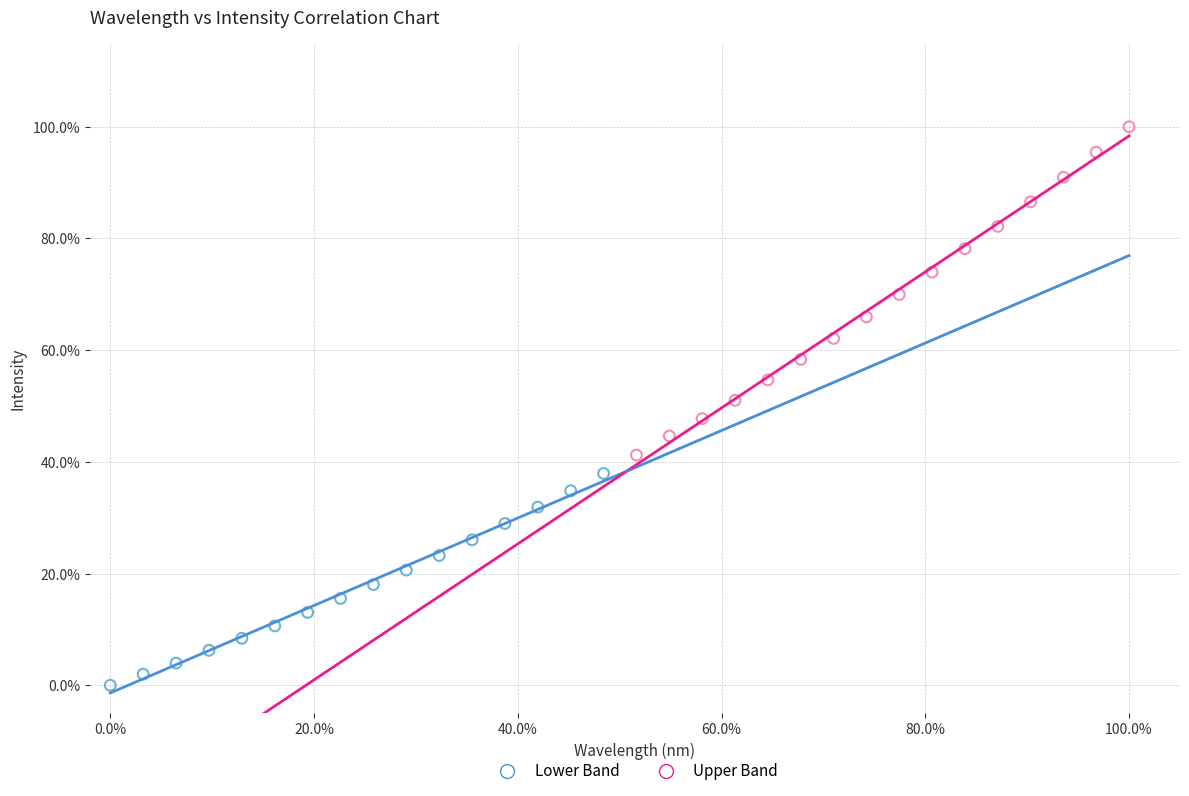

What are all the series names shown in the legend?

Lower Band, Upper Band